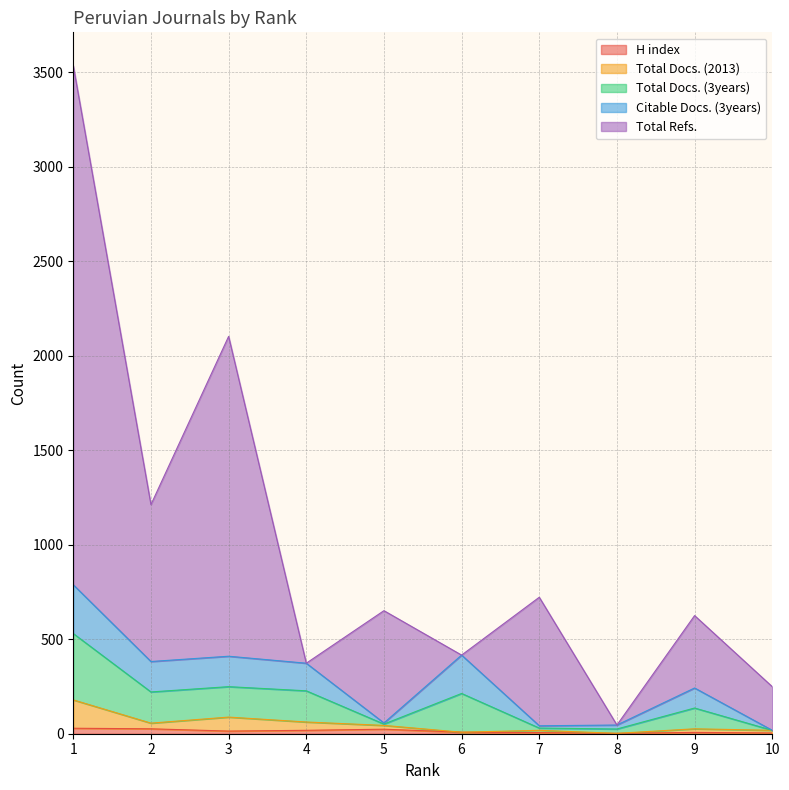

What is the value of the Total Refs. point at the 1st from the left?

3534